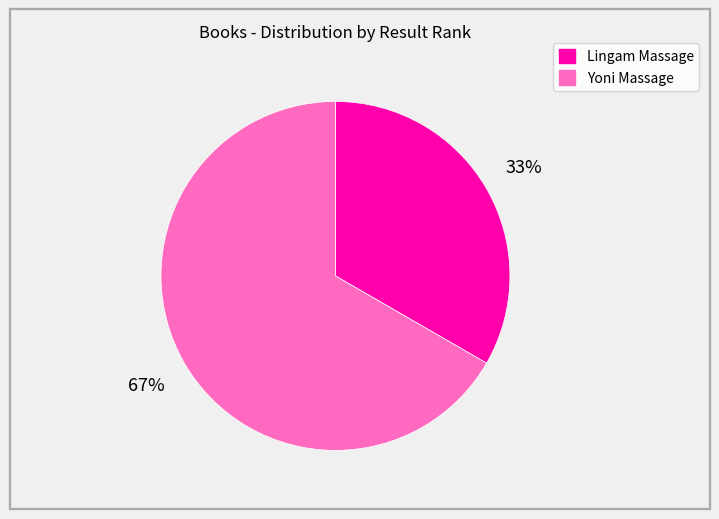

True or false: Yoni Massage accounts for 53% of the total.

False